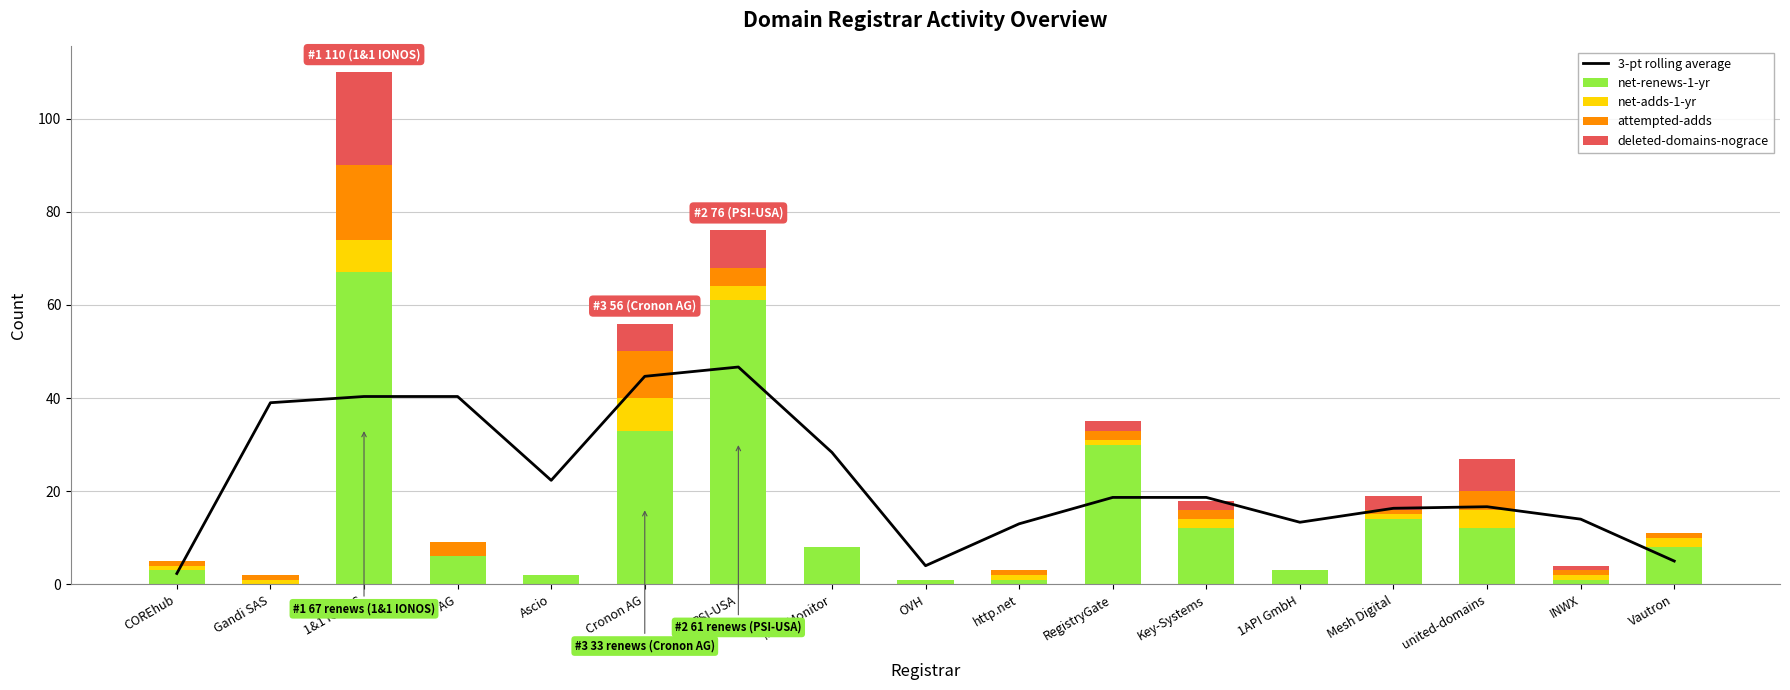

What position from the left is INWX?

16